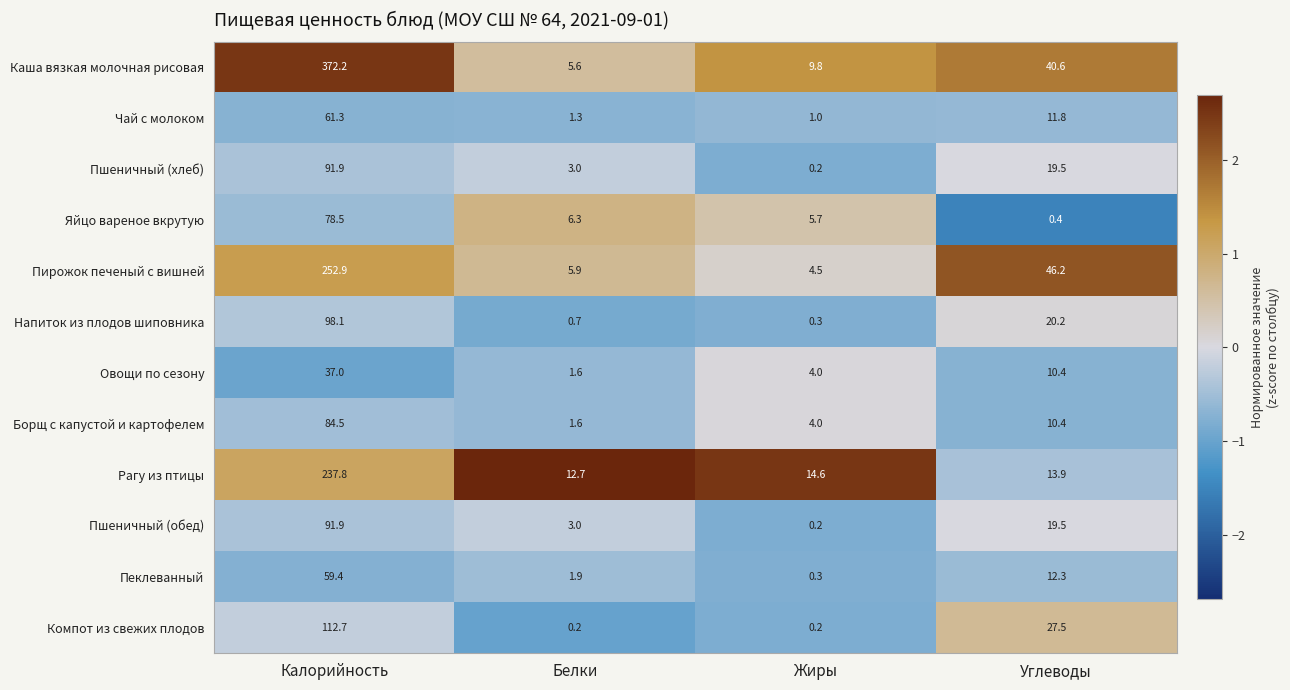

Where is Овощи по сезону nearest to the value 19?

Углеводы